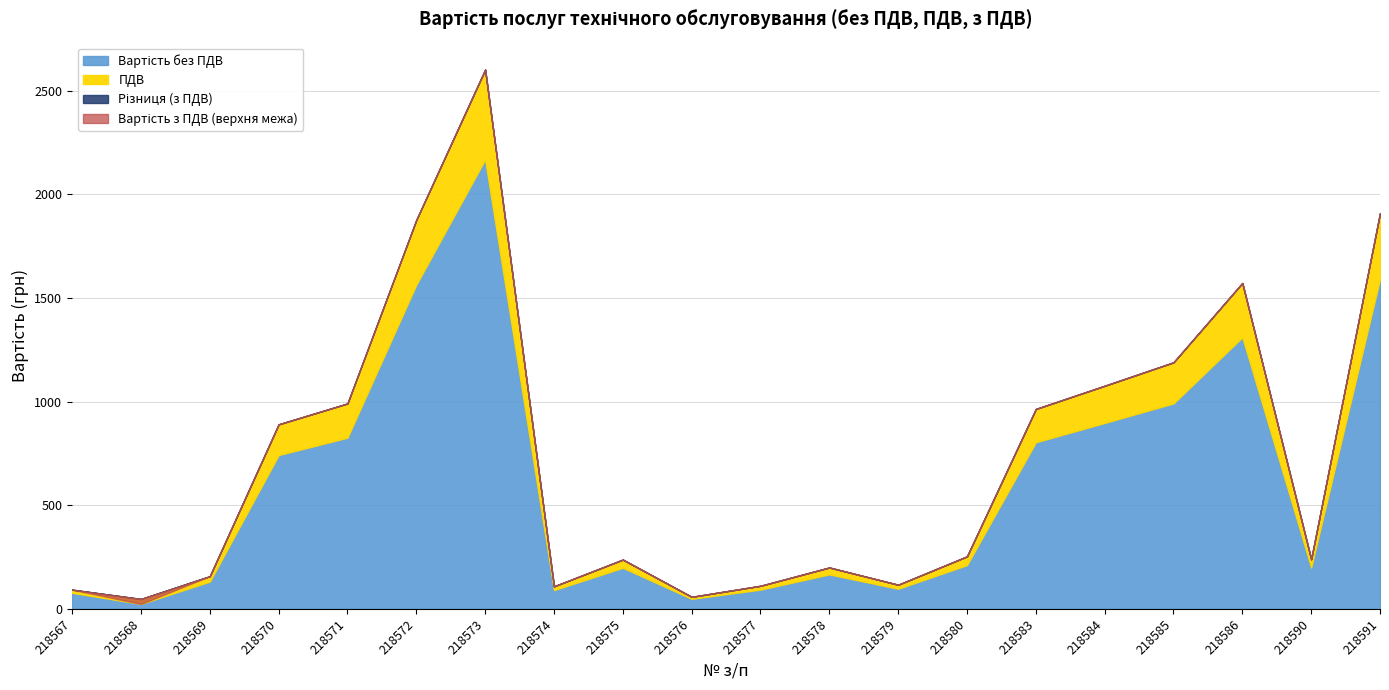

How many interior local valleys does the Вартість без ПДВ series have?

5